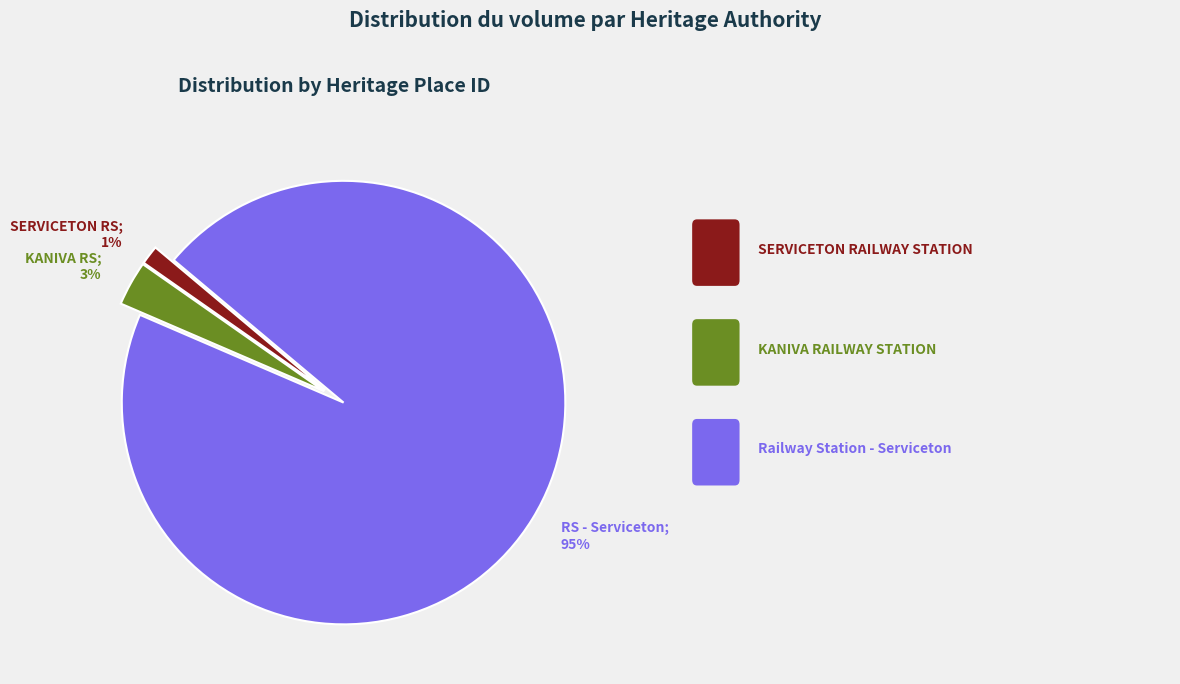

Is there any slice that represents more than half of the pie?

Yes